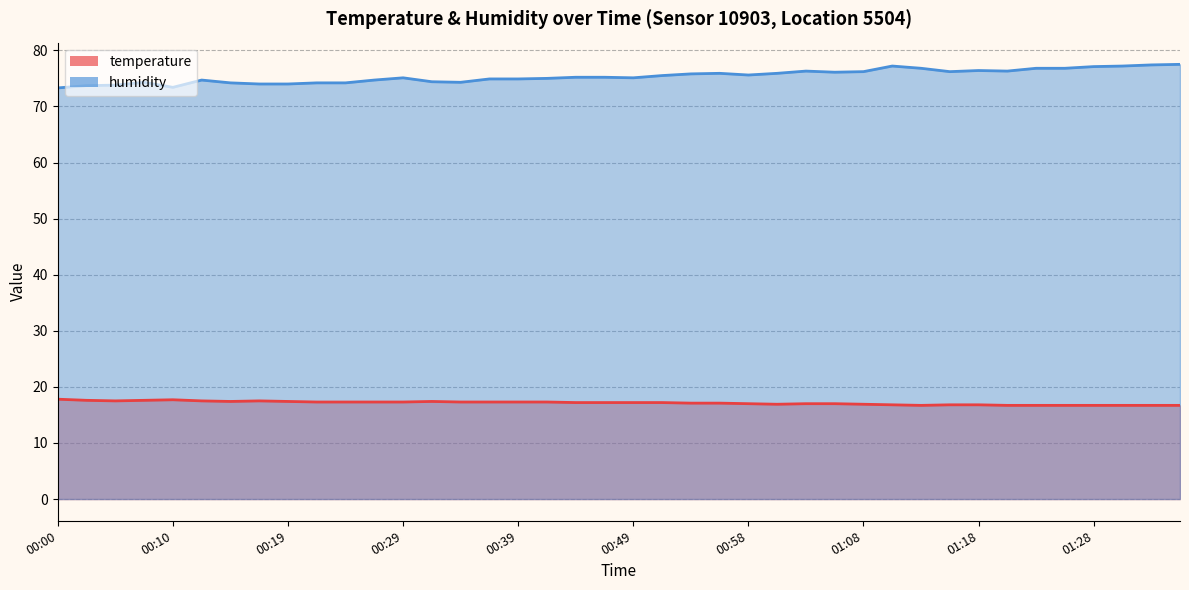

In temperature, how many points are lower than both neighbors (excluding endpoints)?

4